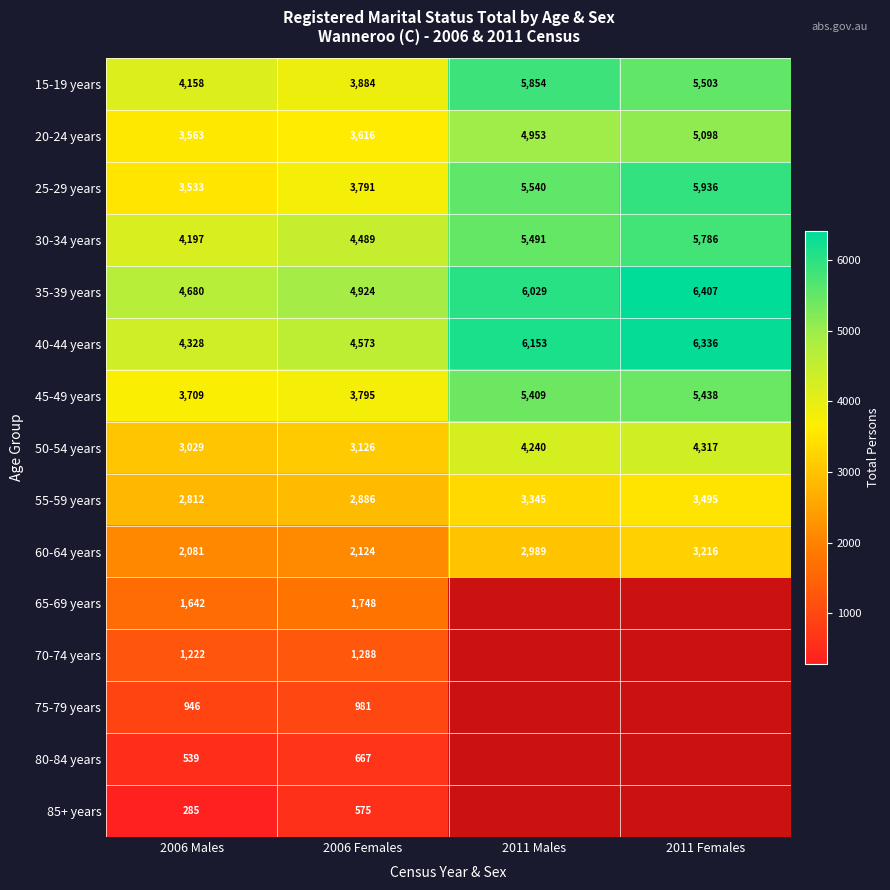

Is it true that 15-19 years equals 1992.4 at 2011 Females?

False